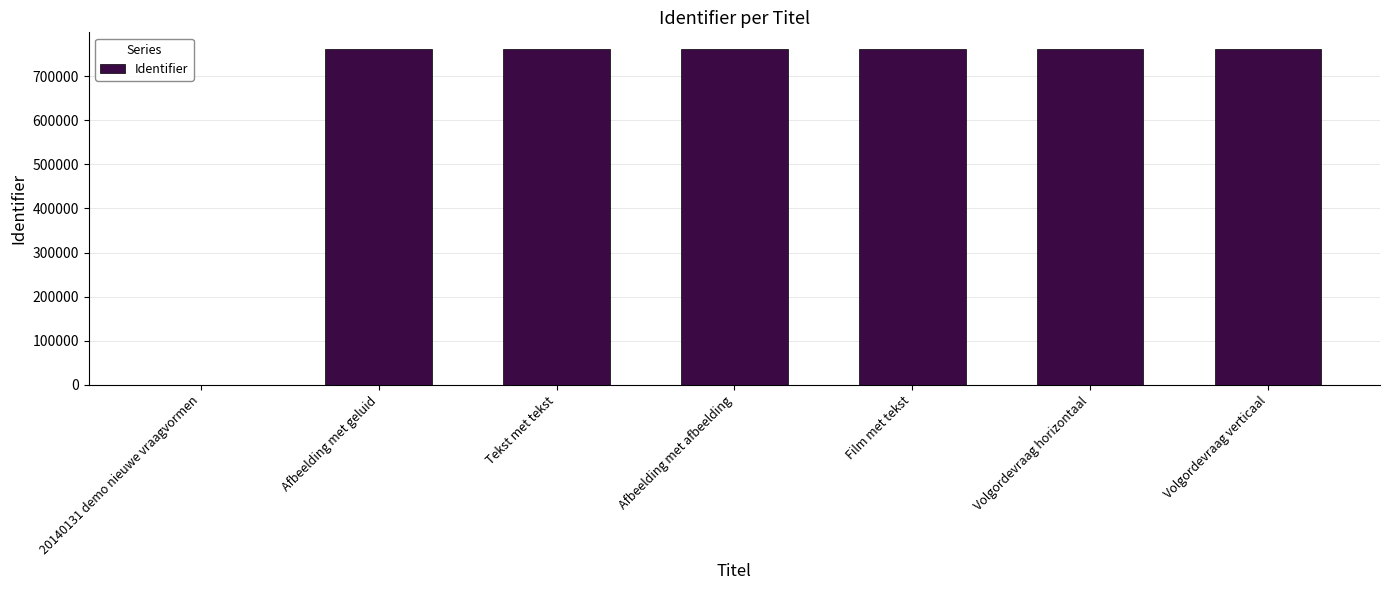

What is the greatest value displayed?

761587